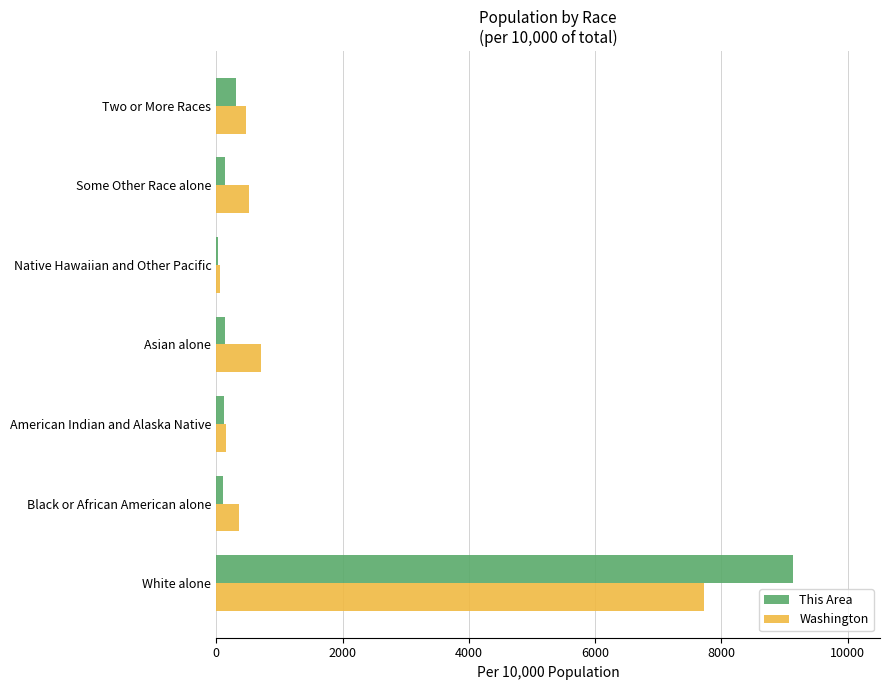

What is the difference between the maximum and minimum values in the Washington series?

7667.3